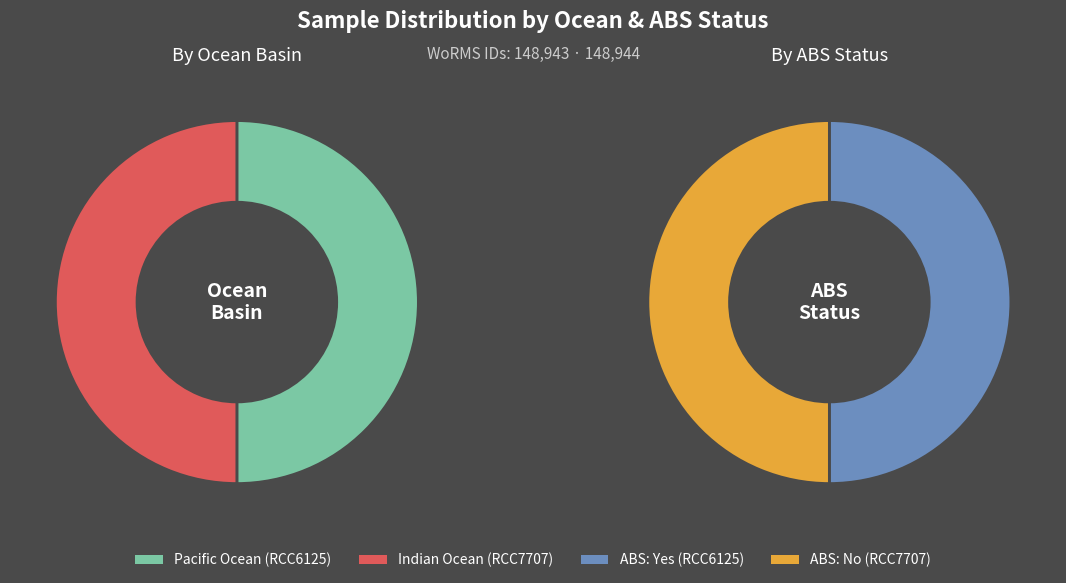

What is the largest slice in the pie chart?

RCC7707